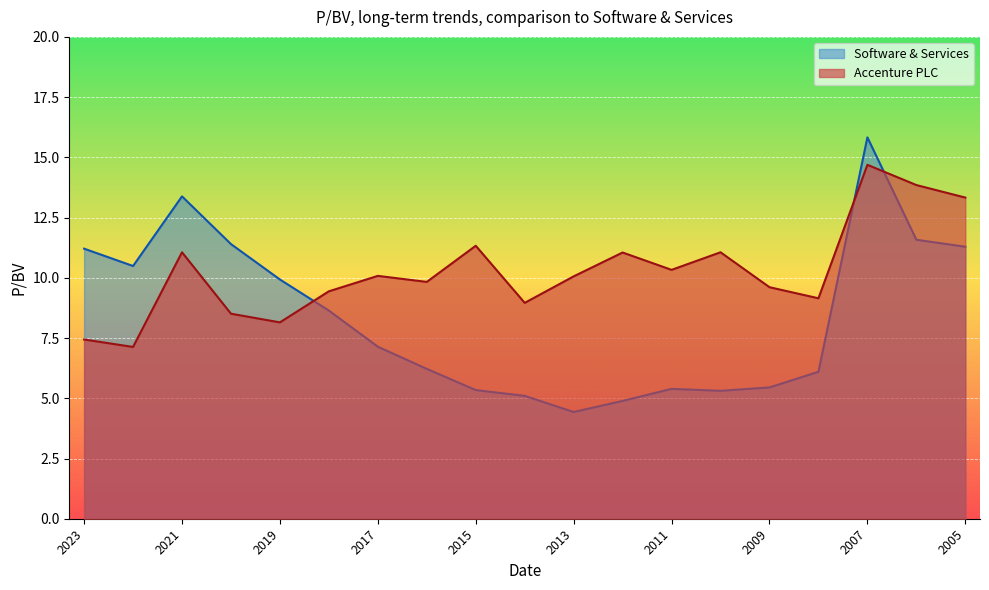

The Software & Services series shows 8.6 at 2018-10-24. True or false?

True